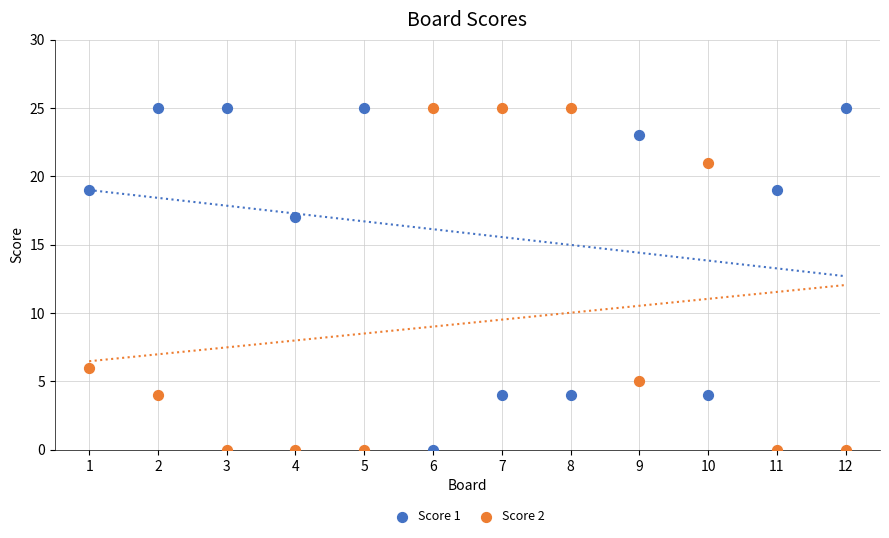

Across all series, what Y value is closest to 12?

17